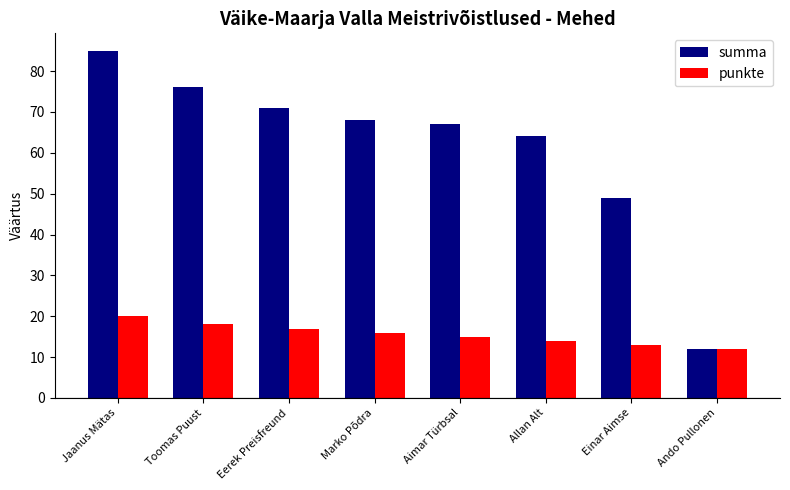

How many data points in punkte are less than 16?

4